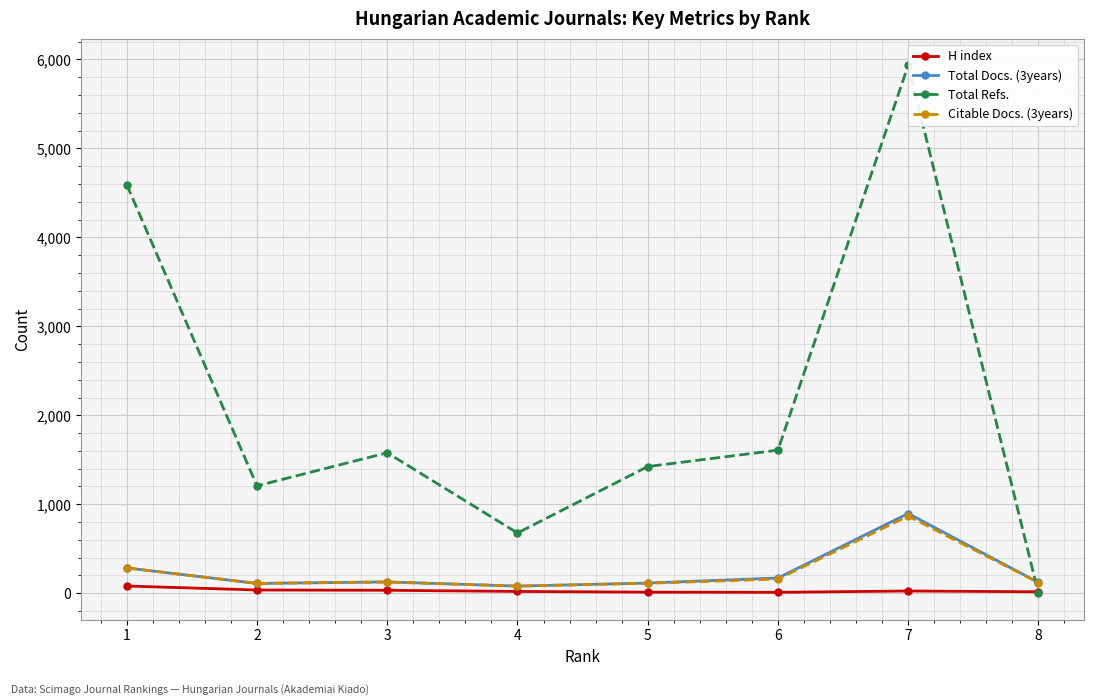

Is it true that Total Docs. (3years) equals 80 at 4?

True